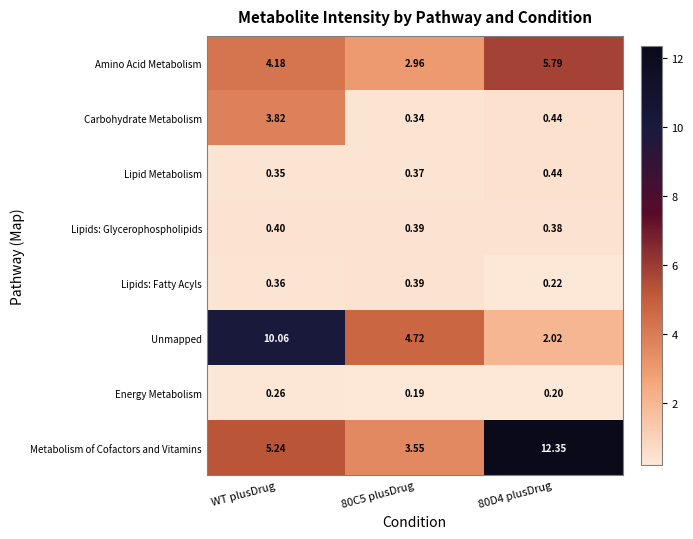

Which series has the largest total across all categories?

Metabolism of Cofactors and Vitamins